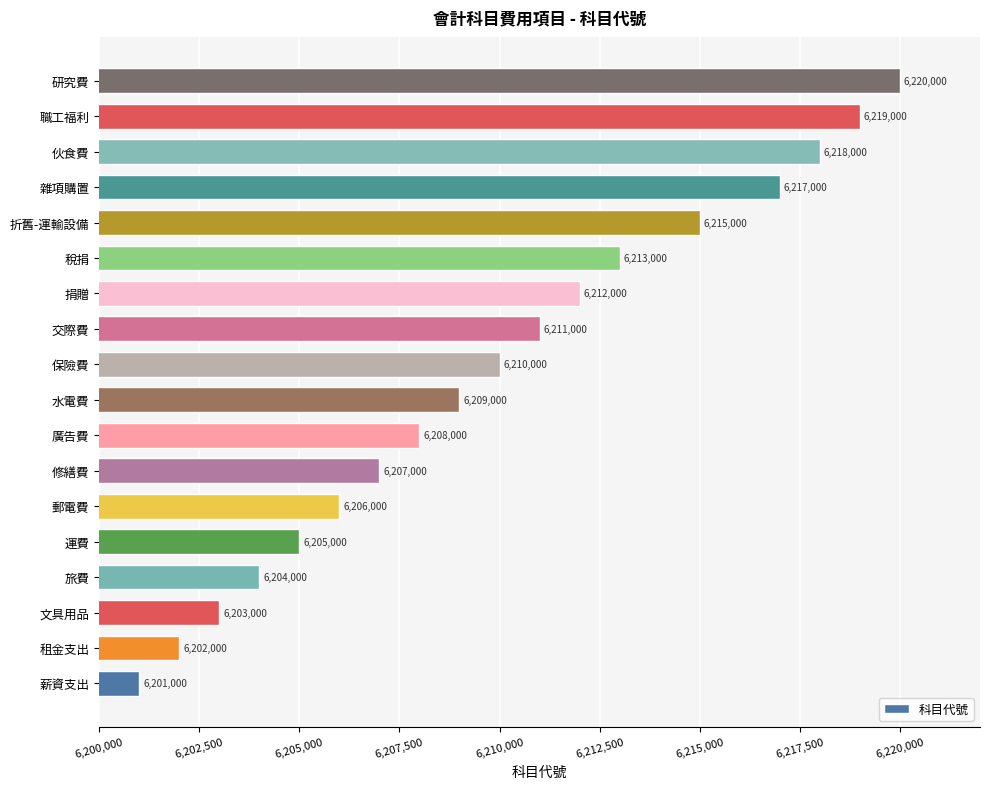

What is the approximate value at 研究費, to the nearest 100?

6220000